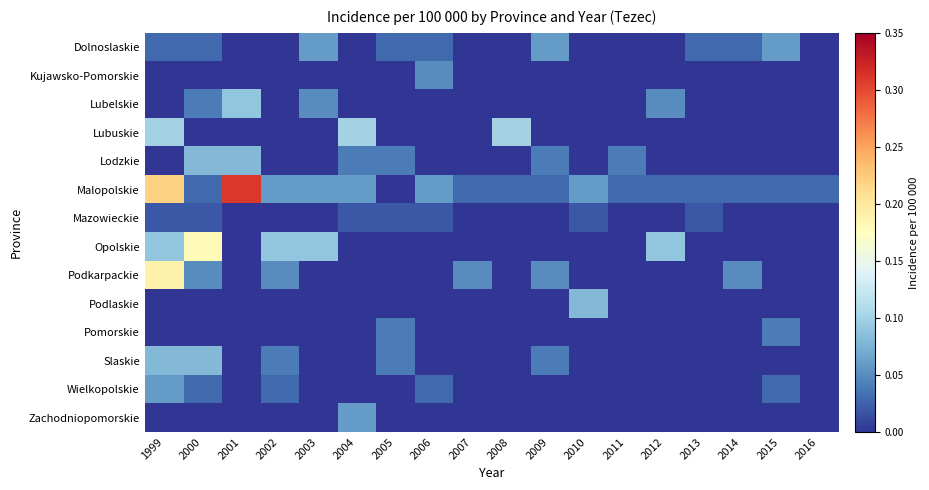

What is the total value across all series at 1999?

0.8